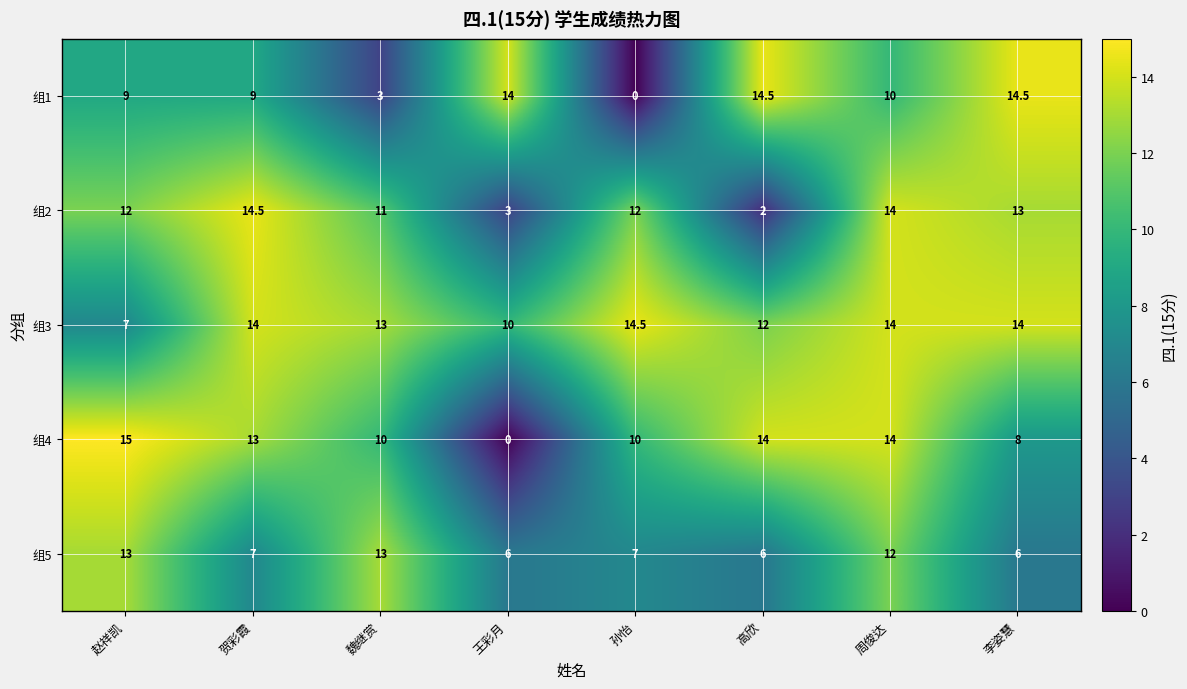

What is the difference between the second highest and minimum values in the 组3 series?

7.0